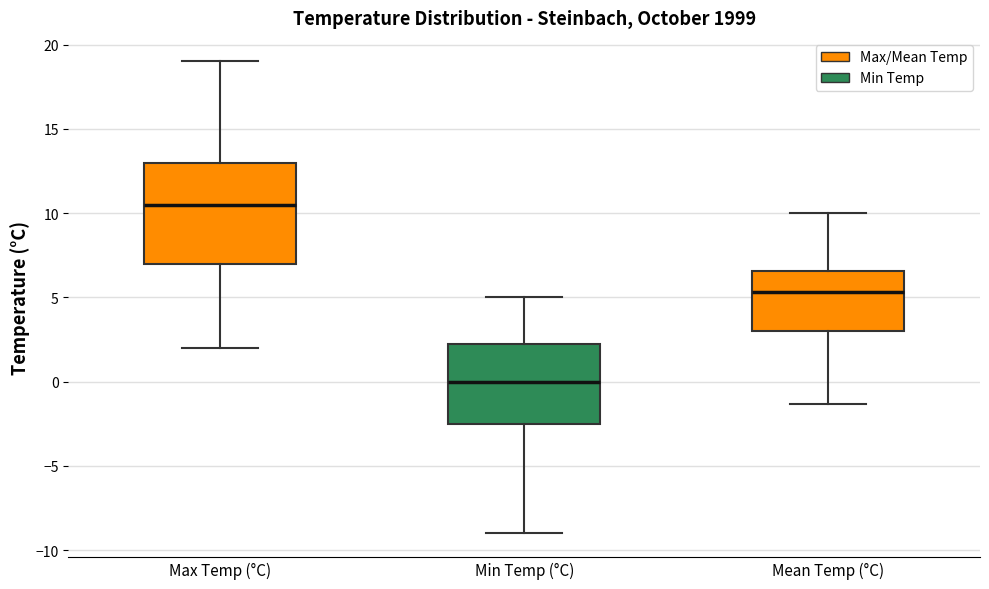

Reading left to right, transcribe this box plot: for each box, give where its median line is, the range the box spans, and where its two whiskers end, as read against the y-axis. The values are not printed on the chart, so give them approximately, as read against the axis.

Max Temp (°C): median 10.5, box 7.0 to 13.0, whiskers 2.0 to 19.0
Min Temp (°C): median 0.0, box -2.5 to 2.5, whiskers -9.0 to 5.0
Mean Temp (°C): median 5.5, box 3.0 to 6.5, whiskers -1.5 to 10.0